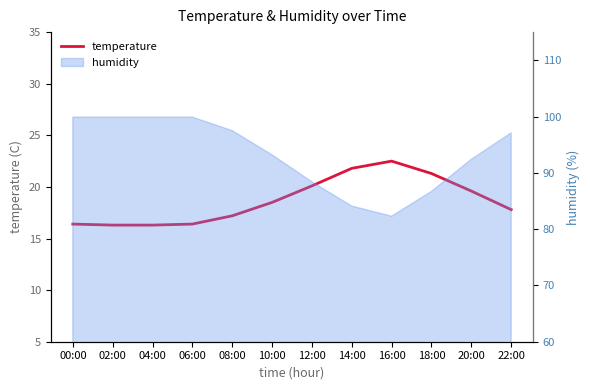

At which category does the chart reach its minimum across all series?

02:00